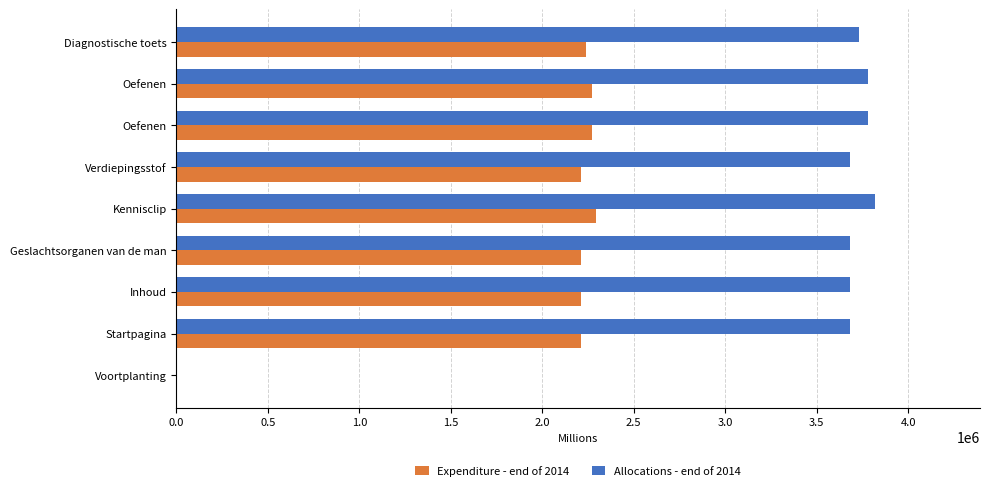

At which category does the chart reach its peak across all series?

Kennisclip